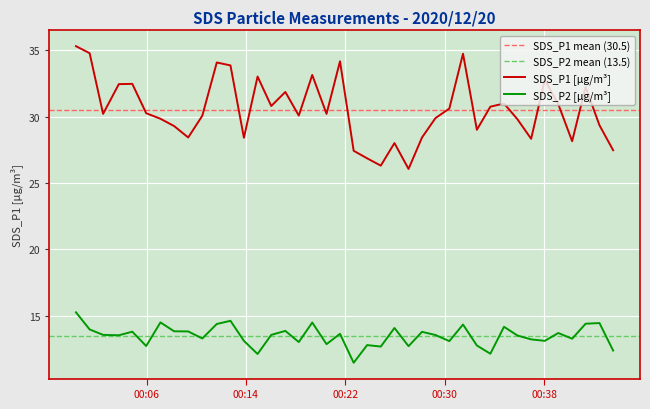

Is this an area chart (filled region under the line)?

No